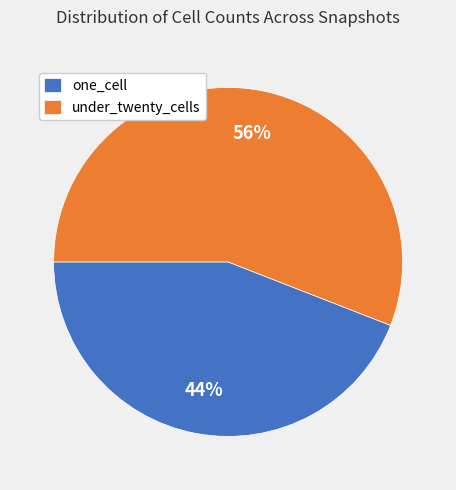

To the nearest percent, what is the average slice percentage?

50%